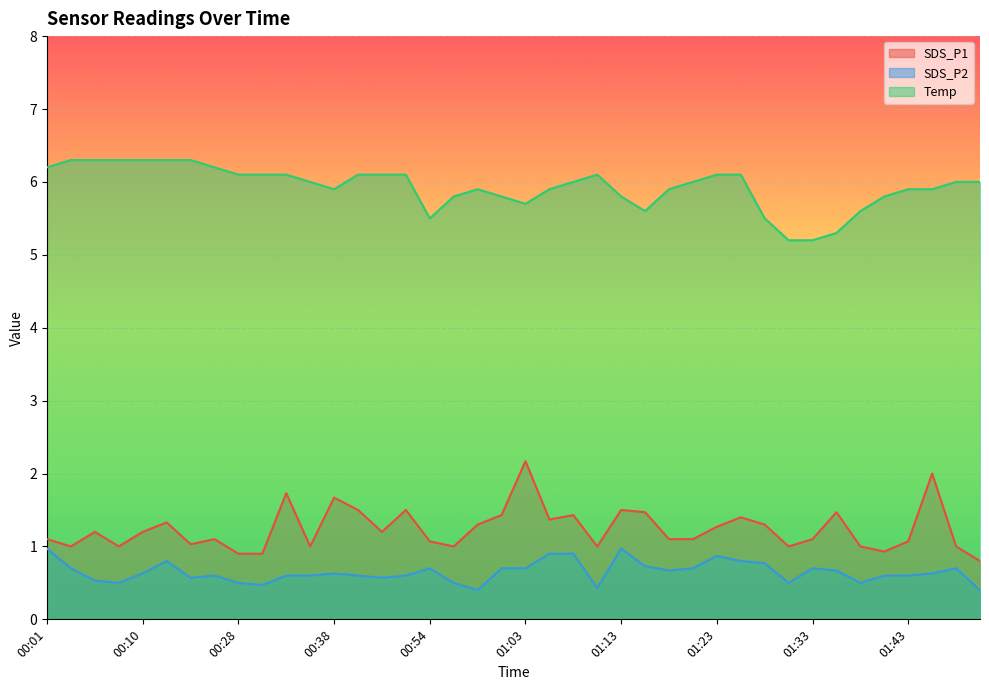

Which series has the widest spread of values?

SDS_P1